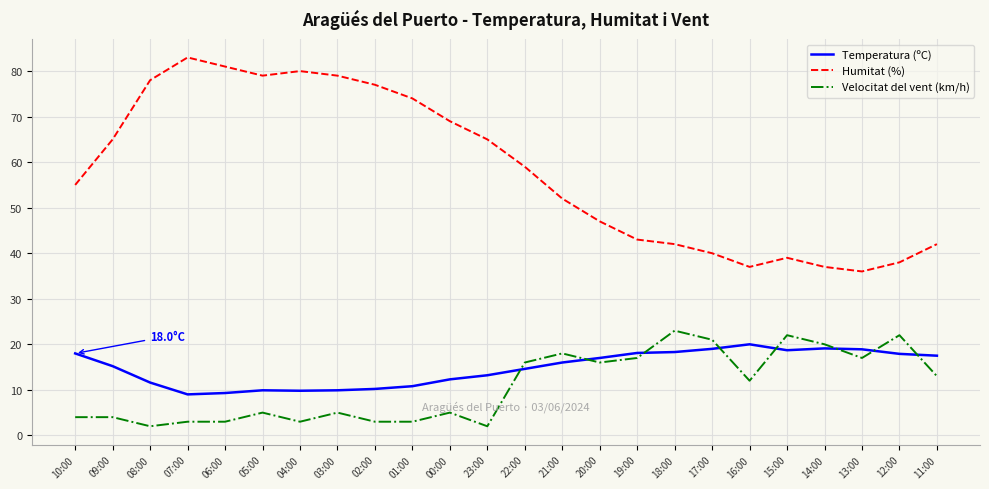

Is the value of Temperatura (ºC) at 16:00 greater than the value of Humitat (%) at 20:00?

No